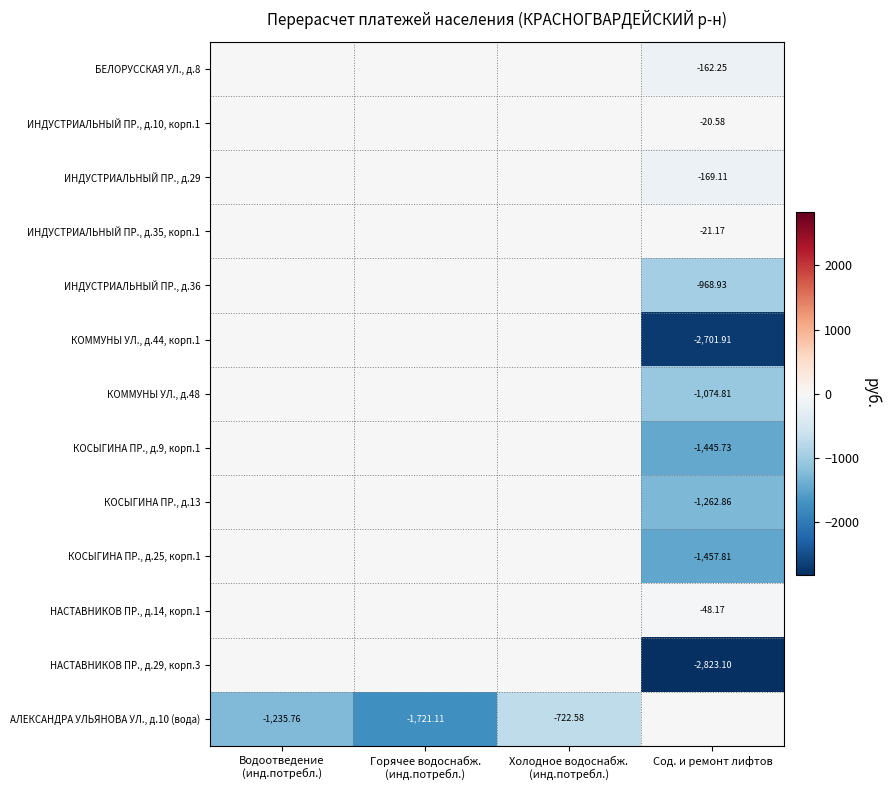

What is the total value across all series at Сод. и ремонт лифтов?

-12156.4